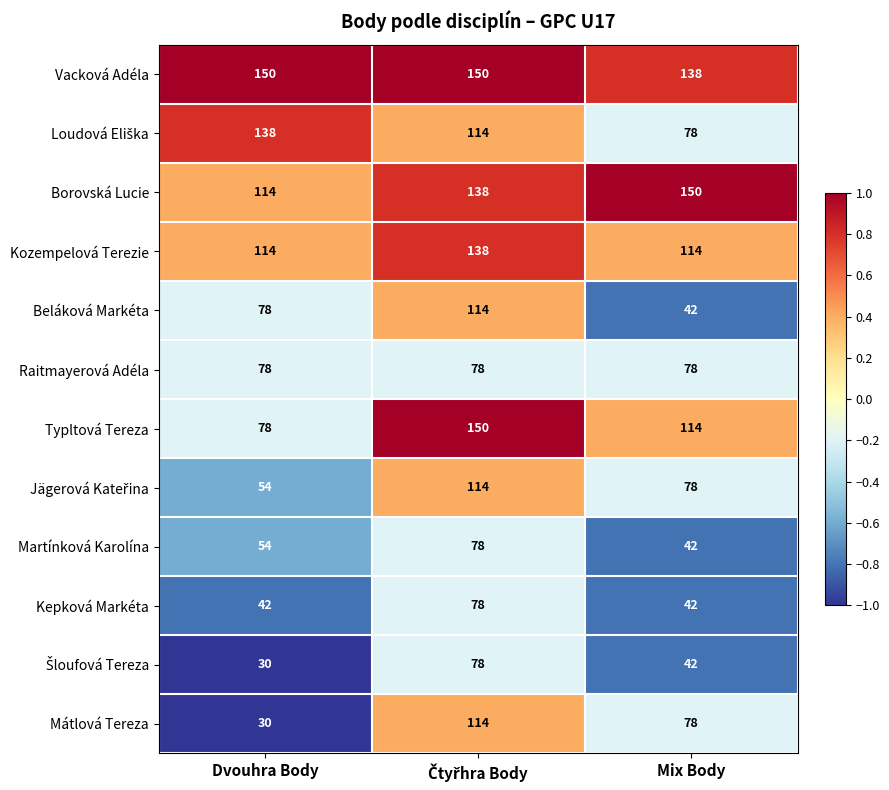

The value of Beláková Markéta at Dvouhra Body is 78. True or false?

True